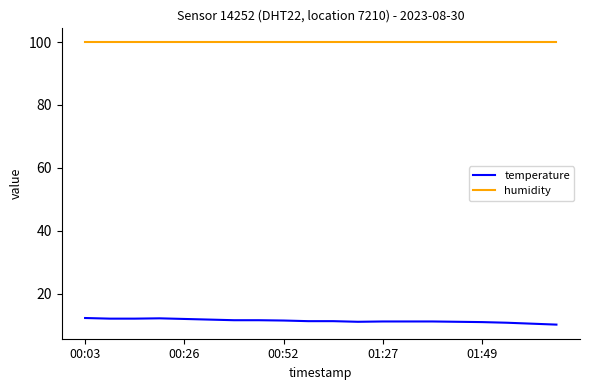

What is the difference between the maximum and minimum values in the temperature series?

2.1